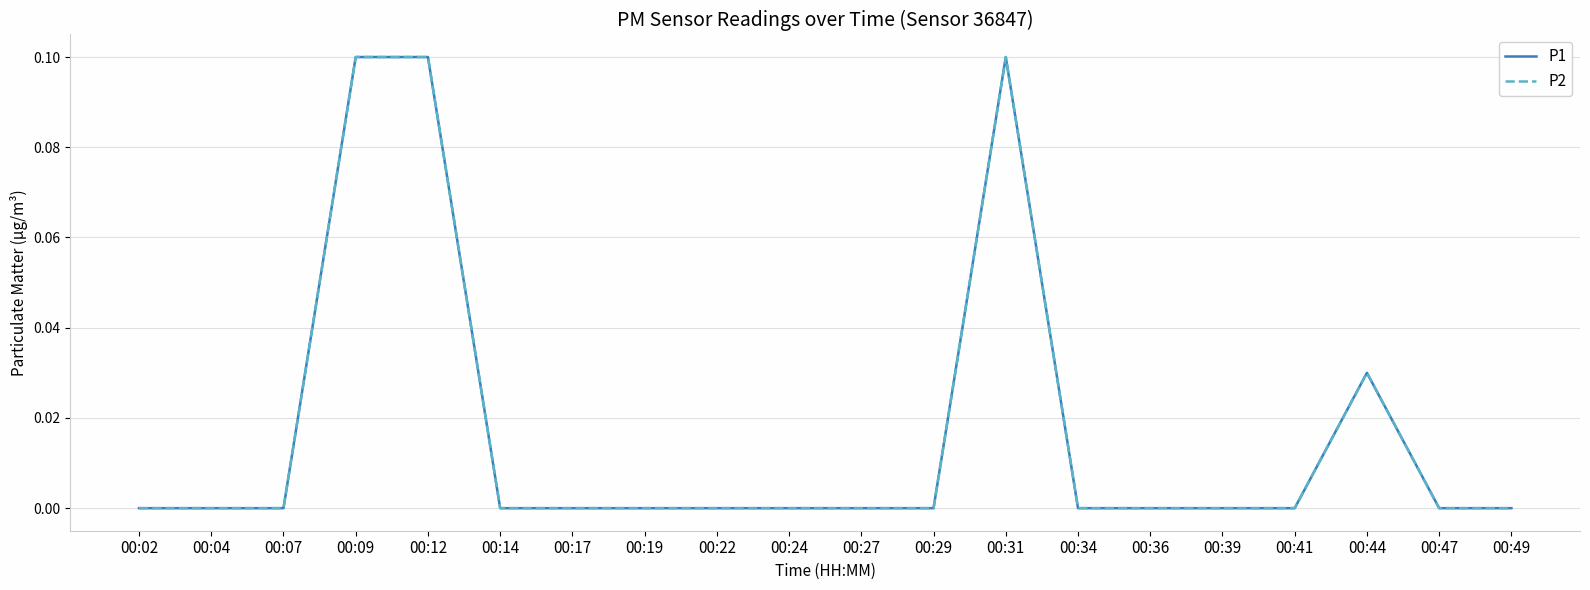

True or false: P1 has more than 0 points higher than both neighbors.

True